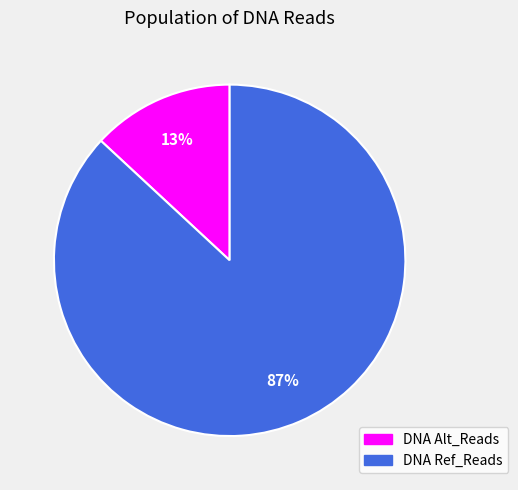

What percentage is the DNA Ref_Reads slice, to the nearest percent?

87%